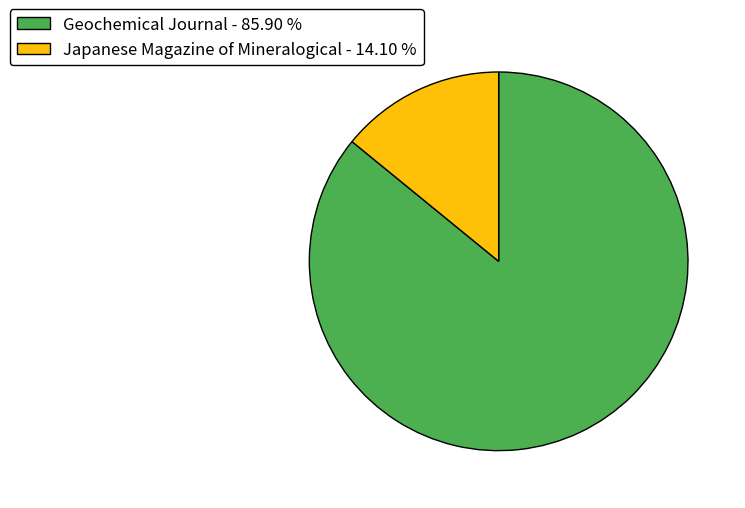

Between Geochemical Journal - 85.90 % and Japanese Magazine of Mineralogical - 14.10 %, which is larger?

Geochemical Journal - 85.90 %